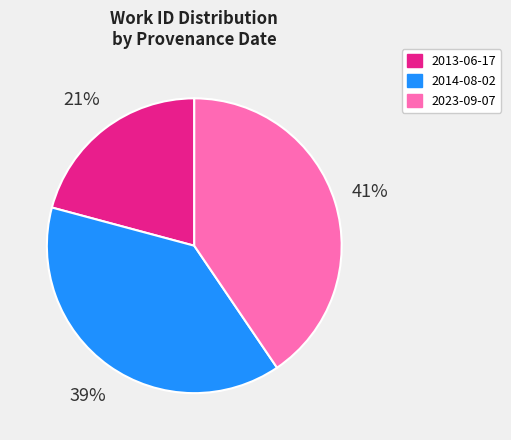

How many segments does this pie chart have?

3